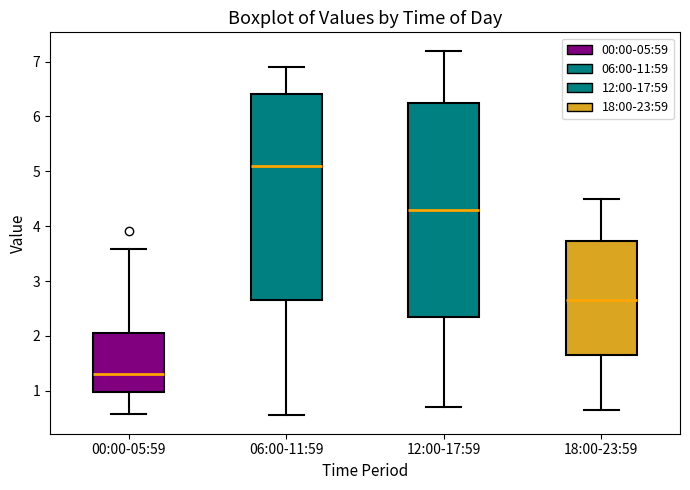

Which box is the tallest, from its lower edge to its upper edge?

12:00-17:59